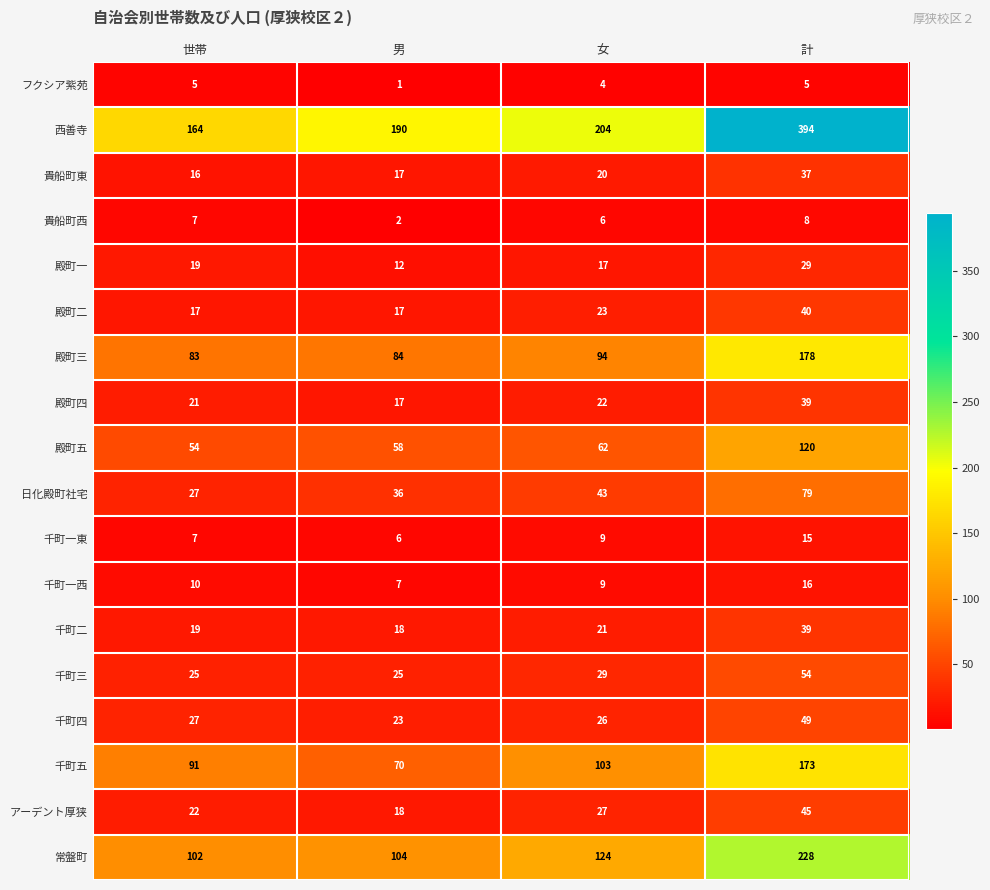

How many categories are shown in the chart?

4